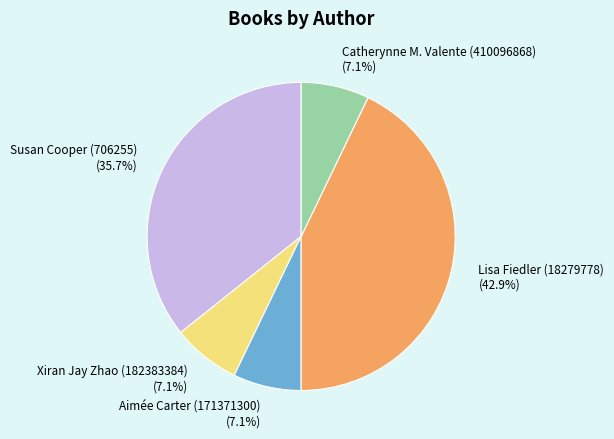

To the nearest percent, what percentage of the pie is Susan Cooper (706255)?

36%